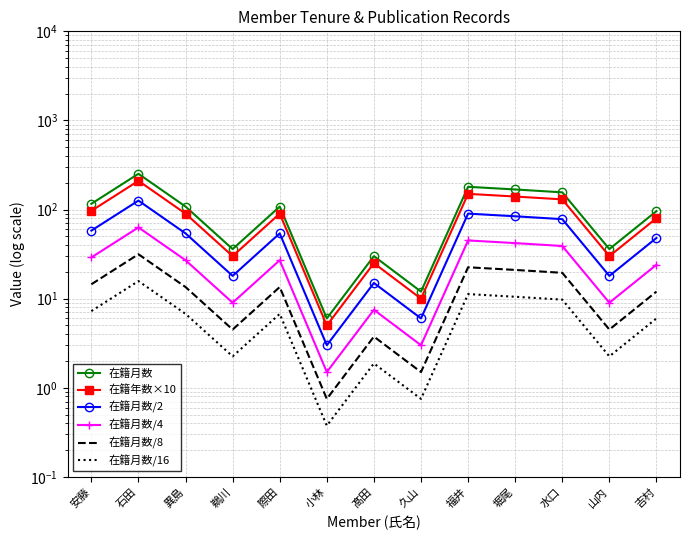

What value does the 在籍年数×10 series have at 福井?

150.0